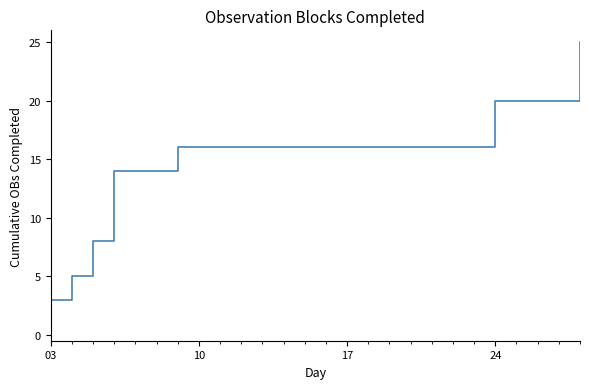

What is the smallest value displayed?

3